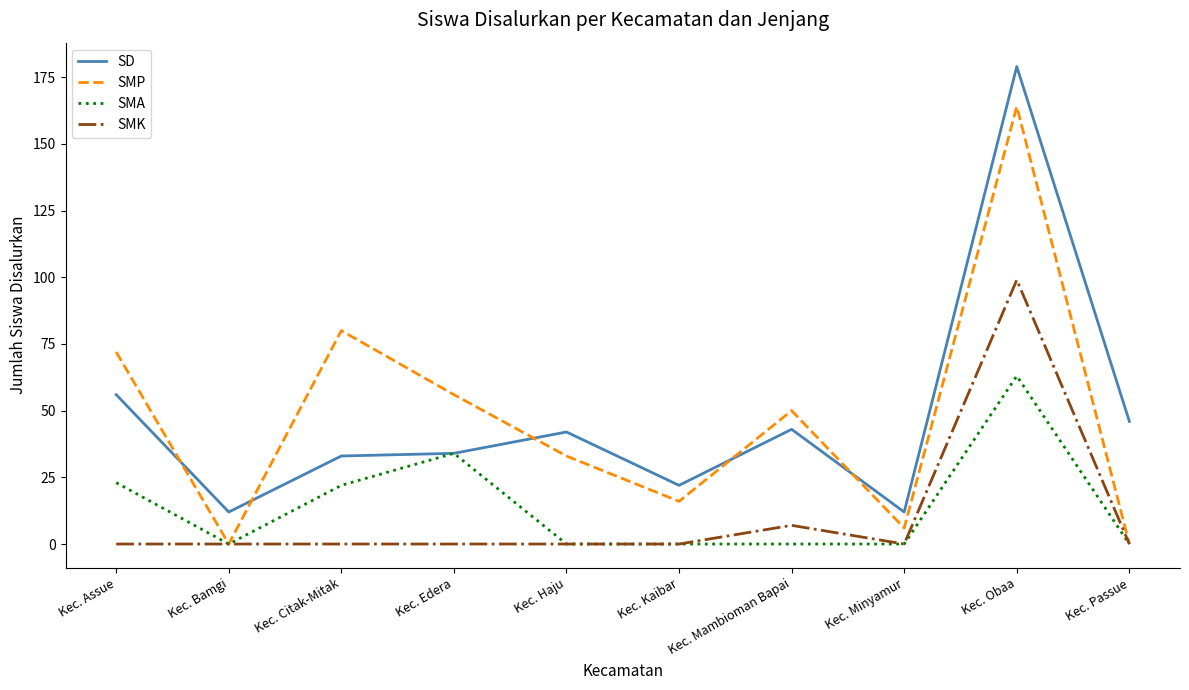

The SMA series shows 0 at Kec. Haju. True or false?

True